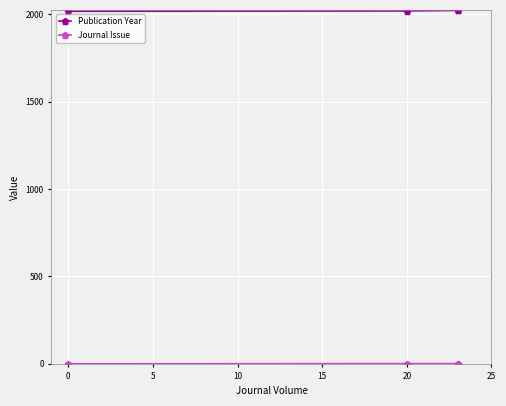

True or false: Publication Year has a value of 453 at 5.

False